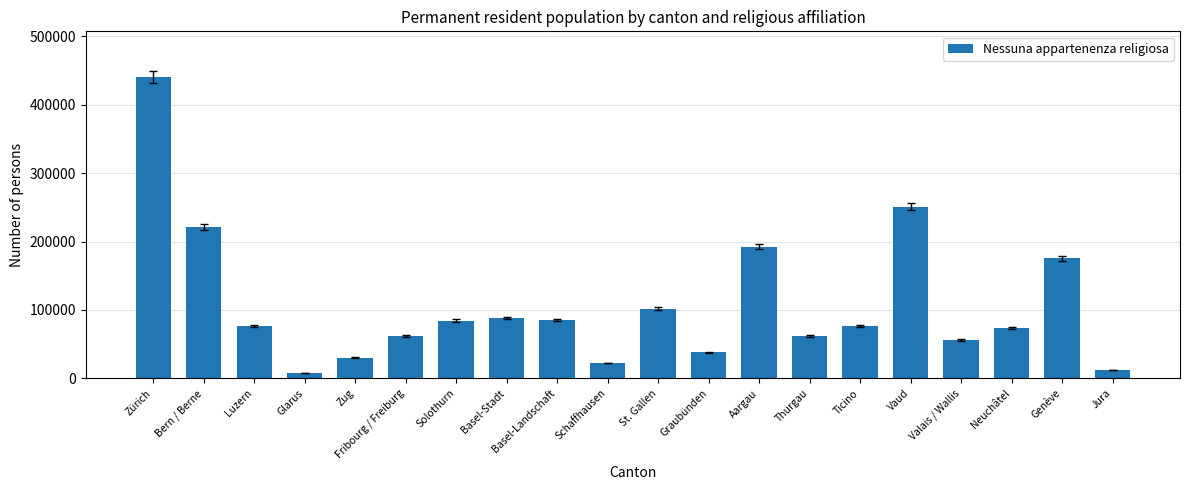

What is the difference between the values at Ticino and Thurgau?

13880